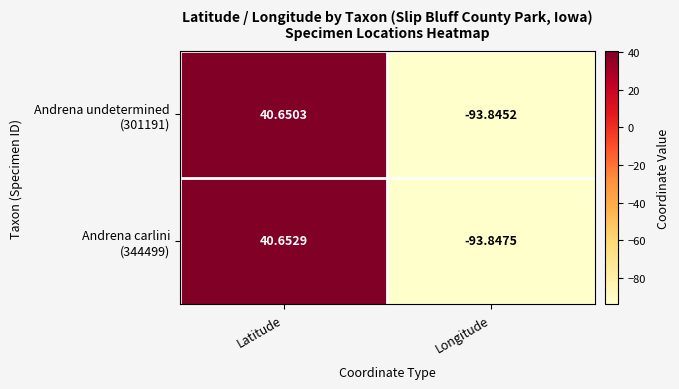

Which category has the highest value across all series?

Latitude